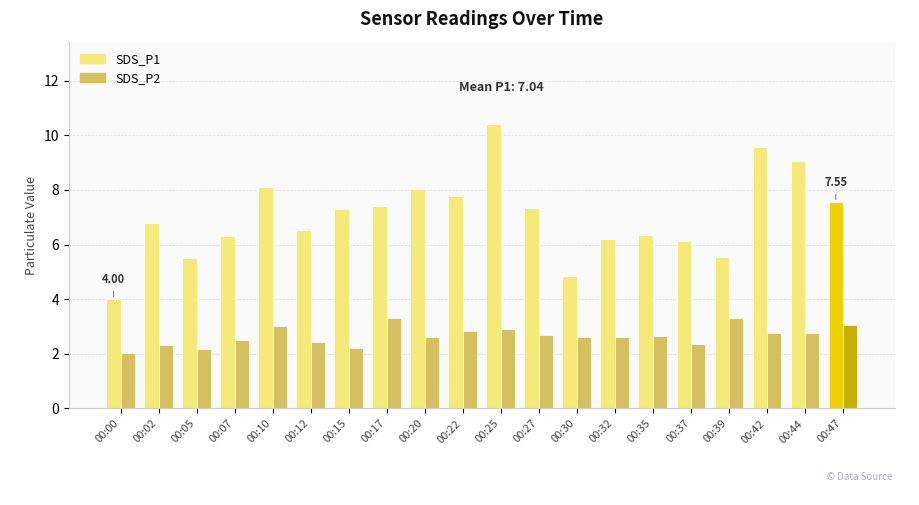

Between 00:12 and 00:20, which series saw the biggest shift?

SDS_P1